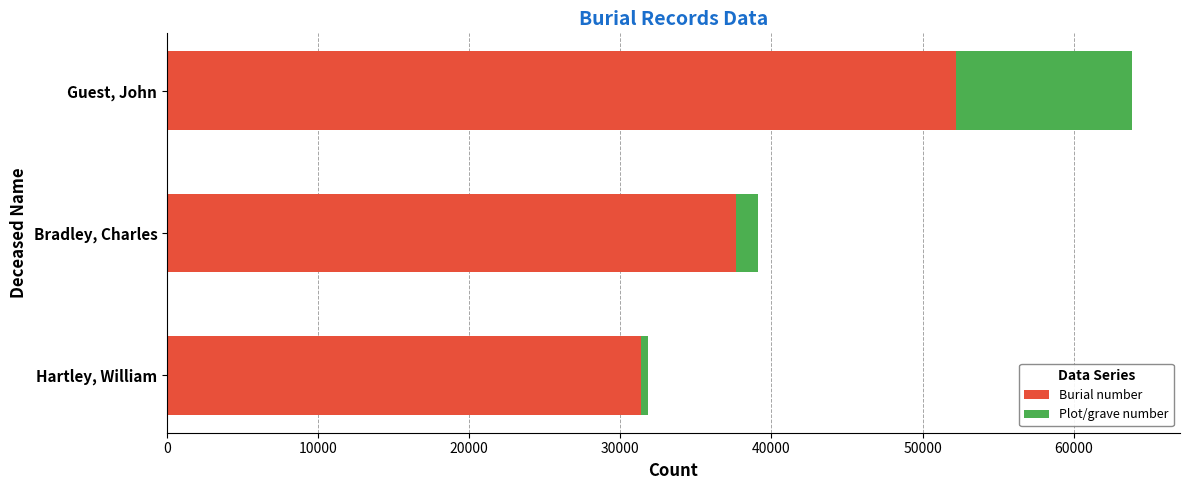

At which category is the sum across all series the highest?

Guest, John